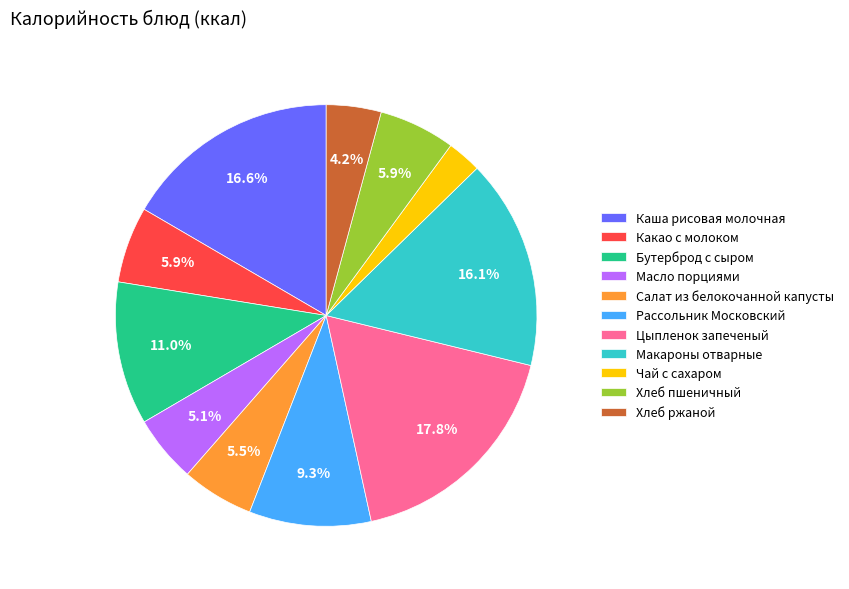

To the nearest percent, what is the combined percentage of Рассольник Московский and Цыпленок запеченый?

27%